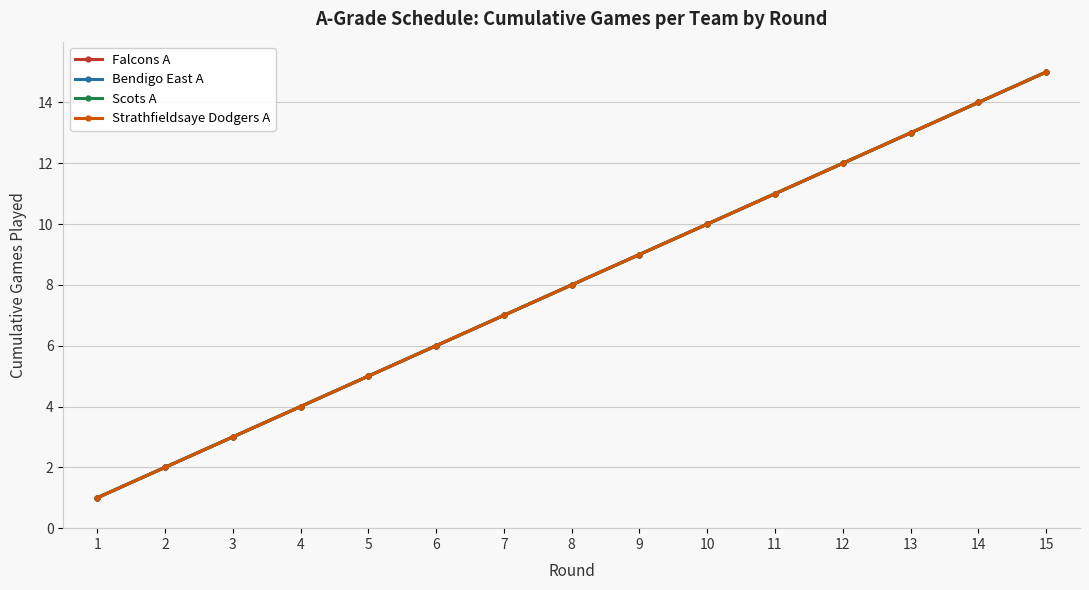

At which label does Strathfieldsaye Dodgers A first exceed 8?

9